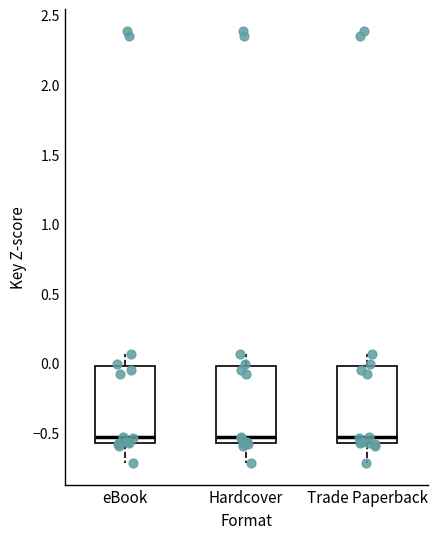

Reading left to right, transcribe this box plot: for each box, give where its median line is, the range the box spans, and where its two whiskers end, as read against the y-axis. The values are not printed on the chart, so give them approximately, as read against the axis.

eBook: median -0.55 (just above the box's lower edge), box -0.55 to 0.00, whiskers -0.70 to 0.05
Hardcover: median -0.55 (just above the box's lower edge), box -0.55 to 0.00, whiskers -0.70 to 0.05
Trade Paperback: median -0.55 (just above the box's lower edge), box -0.55 to 0.00, whiskers -0.70 to 0.05